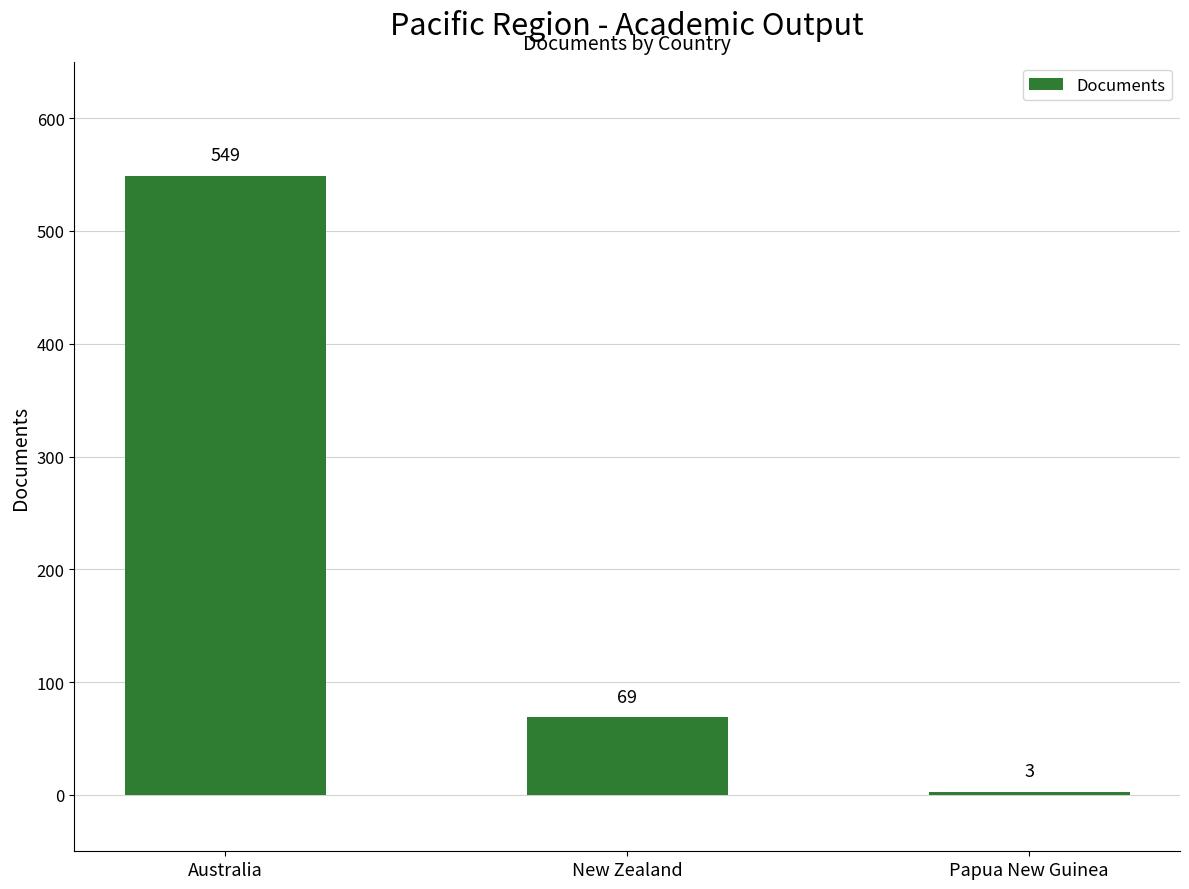

The value at New Zealand is 69. True or false?

True